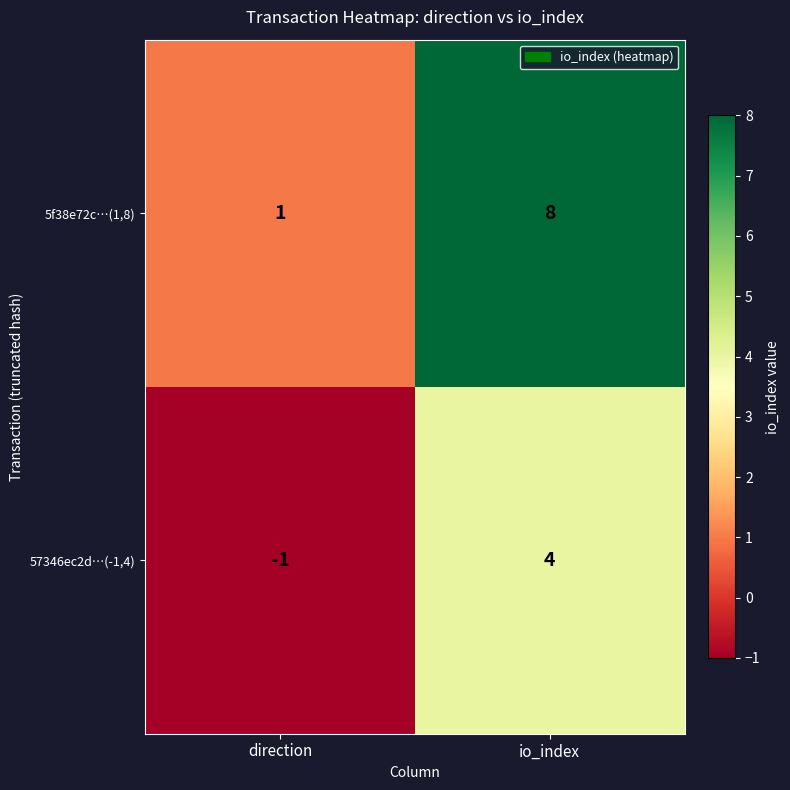

Which series has the largest total across all categories?

5f38e72c…(1,8)